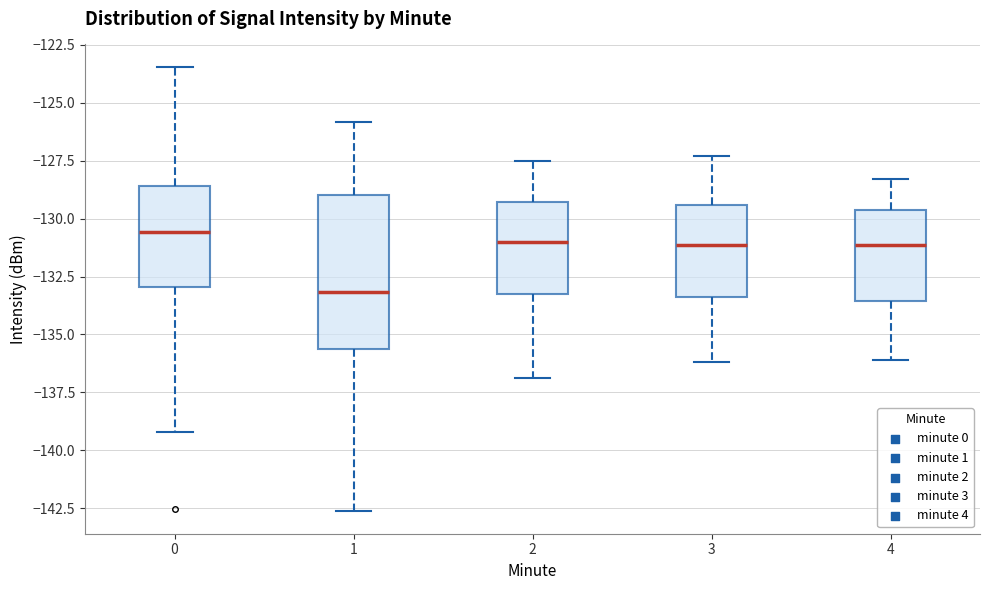

Where does the lower whisker of the box at x = 4 end on the y-axis? The values are not printed on the chart, so give them approximately, as read against the axis.

-136.0